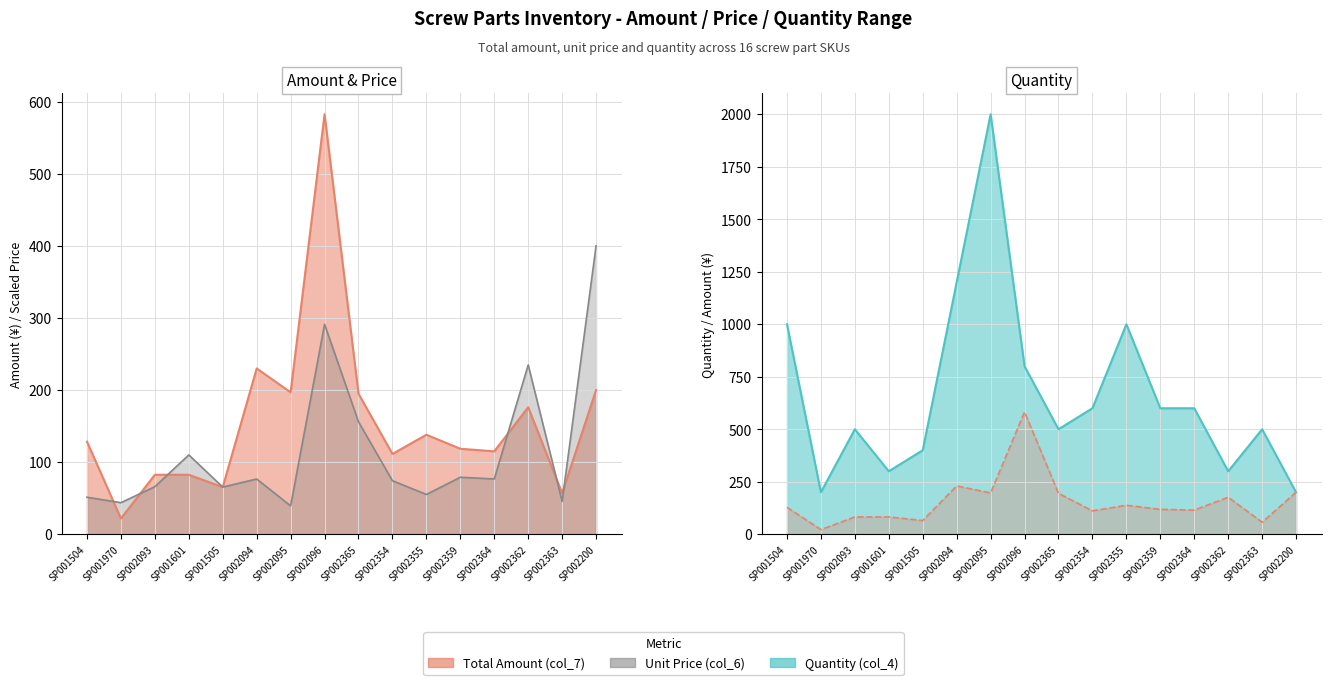

Which series changed the most between SP001505 and SP002355?

Quantity (col_4)